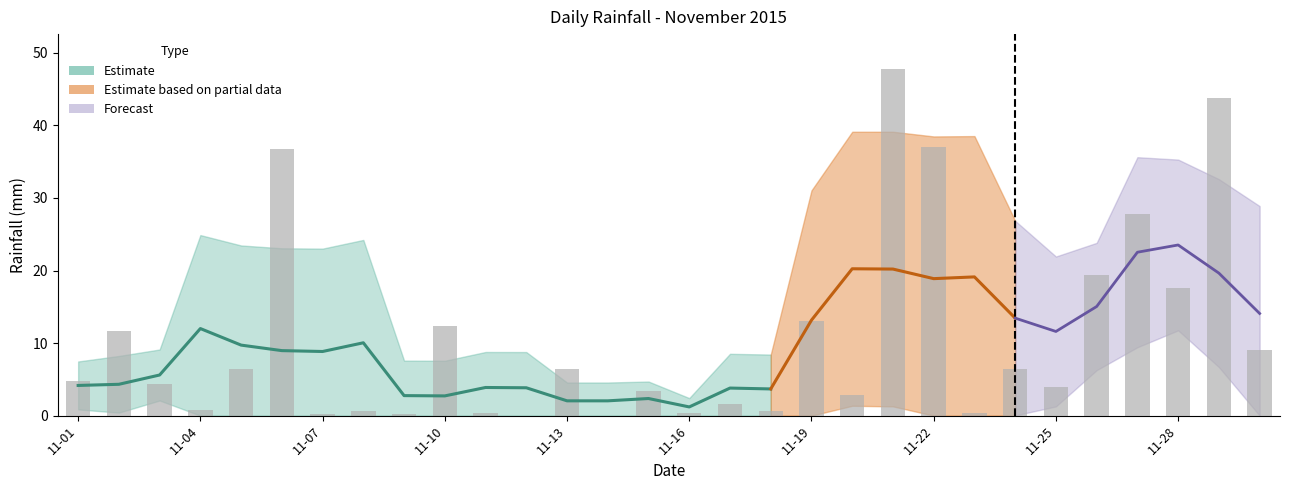

List the labels in order of value, largest first.

2015-11-21, 2015-11-29, 2015-11-22, 2015-11-06, 2015-11-27, 2015-11-26, 2015-11-28, 2015-11-19, 2015-11-10, 2015-11-02, 2015-11-30, 2015-11-05, 2015-11-13, 2015-11-24, 2015-11-01, 2015-11-03, 2015-11-25, 2015-11-15, 2015-11-20, 2015-11-17, 2015-11-04, 2015-11-08, 2015-11-18, 2015-11-11, 2015-11-16, 2015-11-23, 2015-11-07, 2015-11-09, 2015-11-12, 2015-11-14